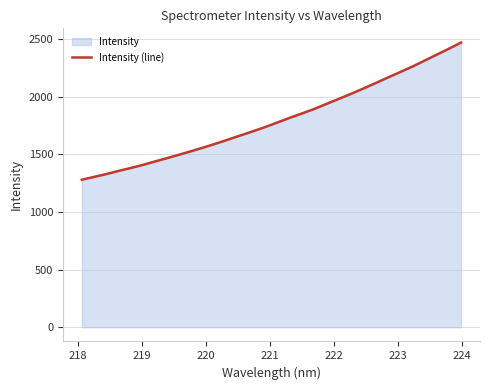

Reading left to right, extract all data points from this chart.

1279.2	1303.3	1327.8	1355.3	1380.7	1407.9	1437.9	1467.3	1497.6	1528.4	1560.6	1593.7	1628.8	1664.3	1699.9	1736.3	1776.3	1816.0	1853.9	1892.9	1936.6	1979.8	2023.5	2069.3	2116.5	2164.4	2211.4	2259.1	2310.6	2362.8	2414.5	2468.2